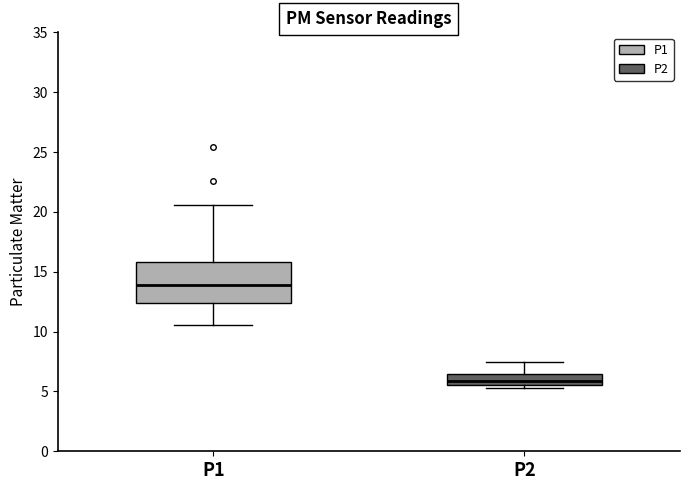

Reading left to right, read every box against the y-axis: the position of its median line, the range the box covers, and the ends of its whiskers. The values are not printed on the chart, so give them approximately, as read against the axis.

P1: median 14.0, box 12.5 to 16.0, whiskers 10.5 to 20.5
P2: median 6.0, box 5.5 to 6.5, whiskers 5.5 (just below the box's lower edge) to 7.5